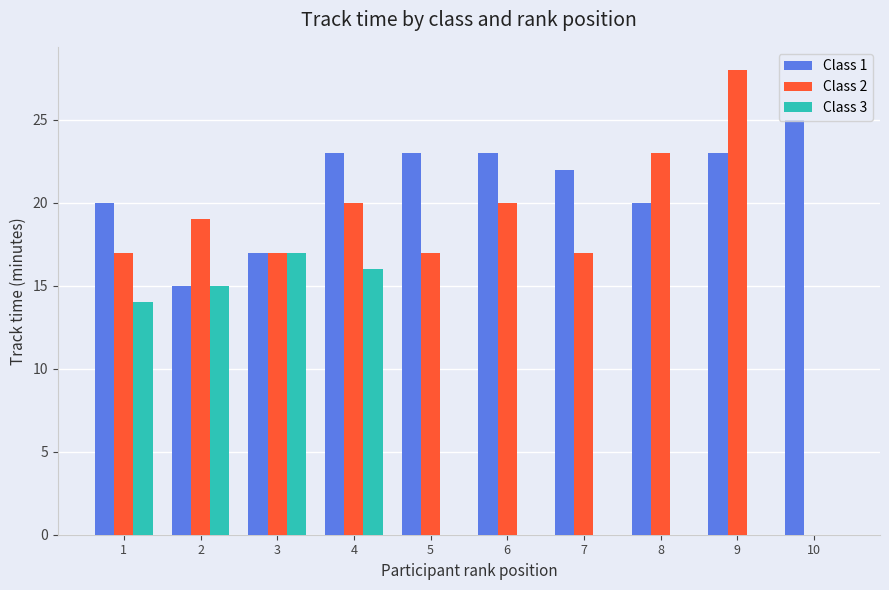

Does the chart contain stacked bars?

No